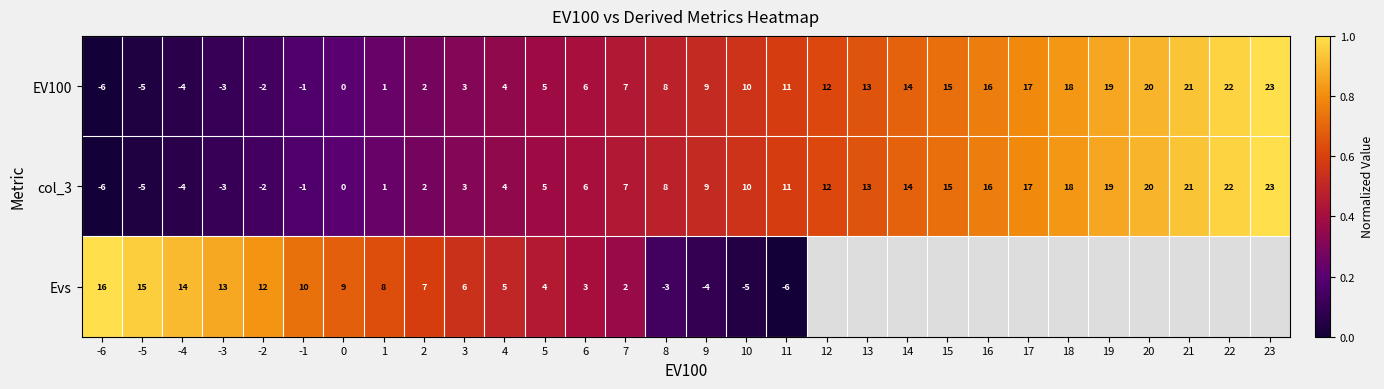

What is the maximum value for EV100?

23